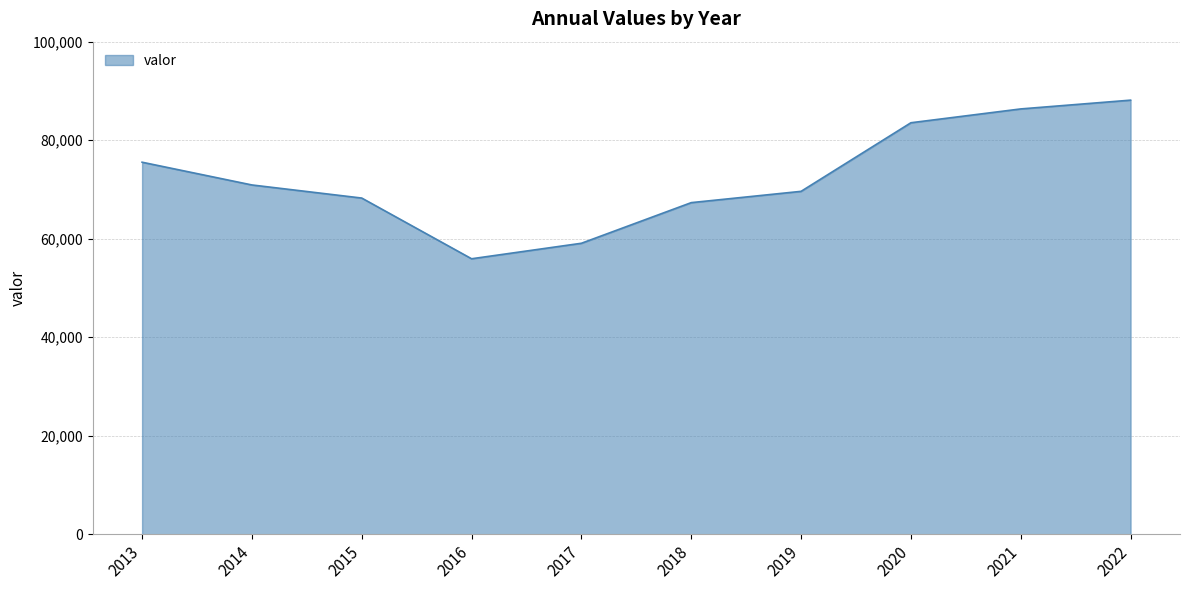

What is the minimum value shown in the chart?

55925